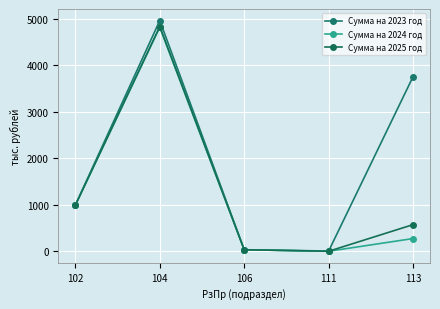

True or false: Сумма на 2025 год and Сумма на 2024 год intersect in this chart.

False